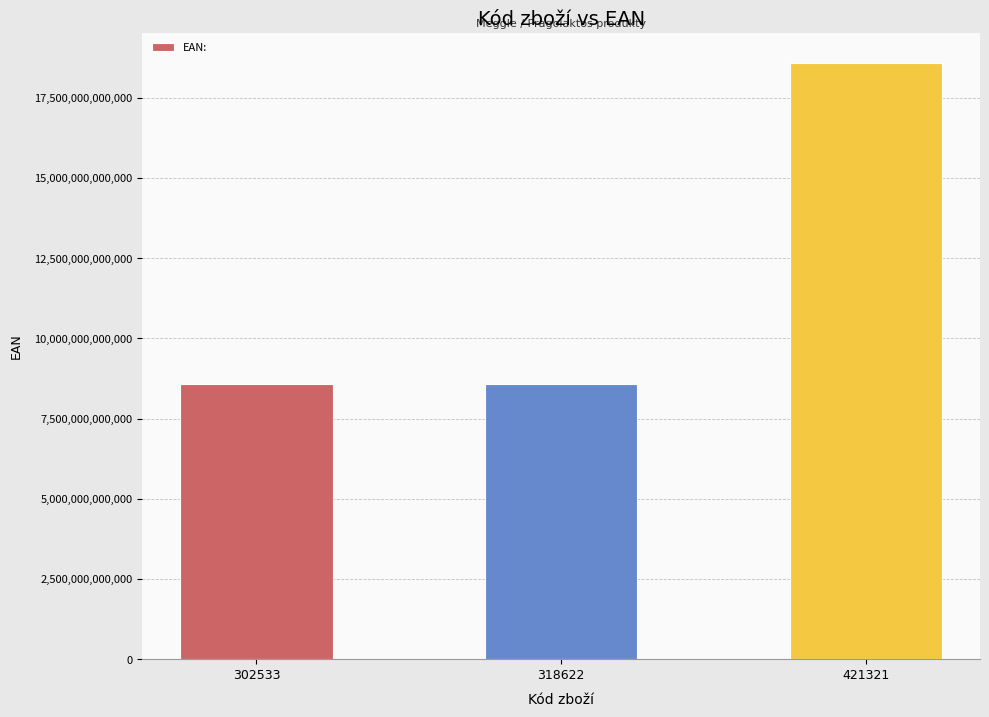

What is the maximum value shown in the chart?

18594166900131